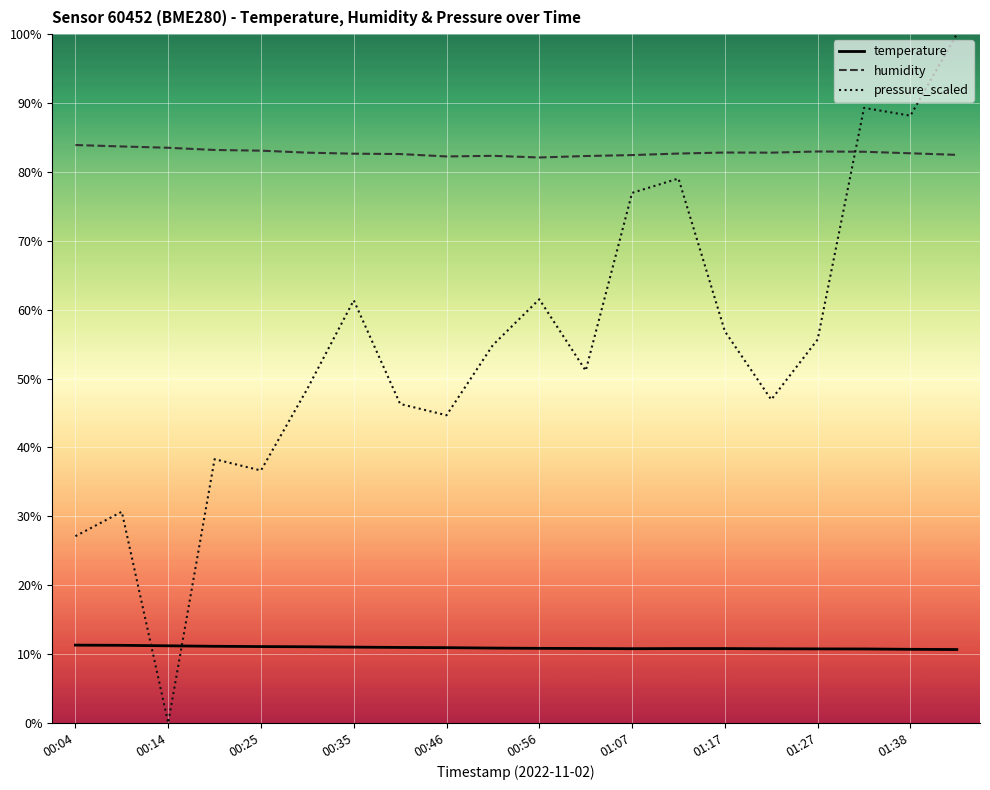

What is the maximum value shown in the chart?

100.0